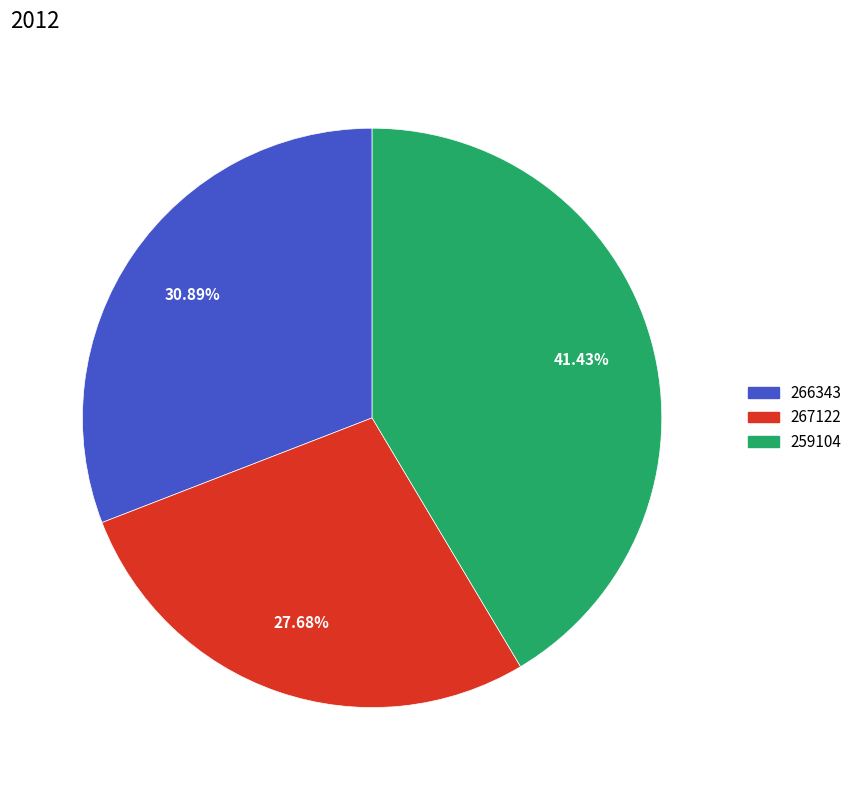

To the nearest percent, what is the difference between the 266343 and 267122 slice percentages?

3%